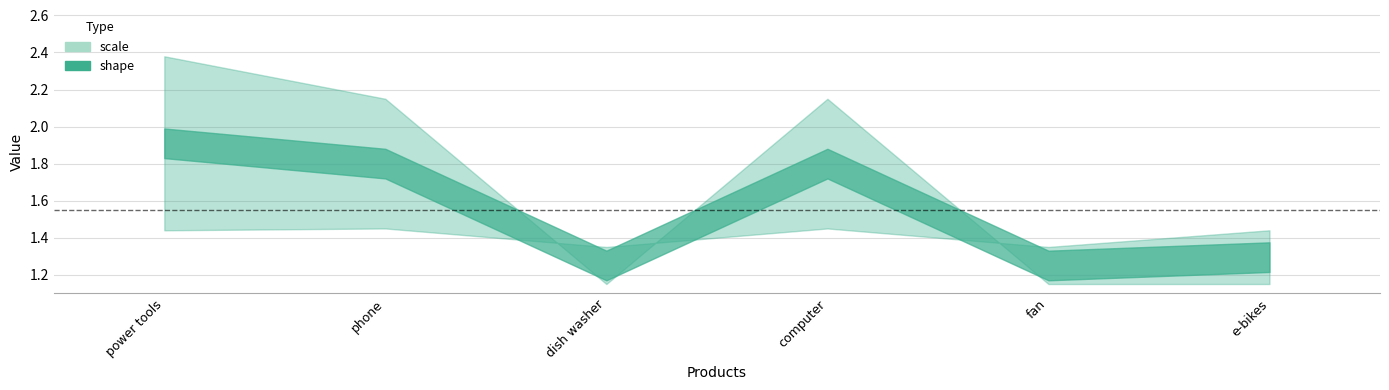

How many times do scale and shape cross each other?

2